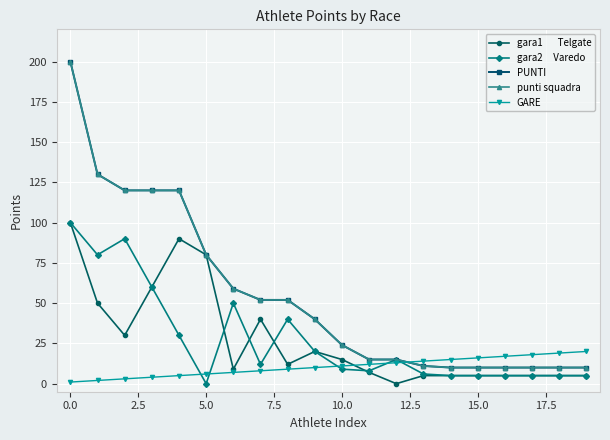

Is it true that punti squadra equals 5 at 12?

False